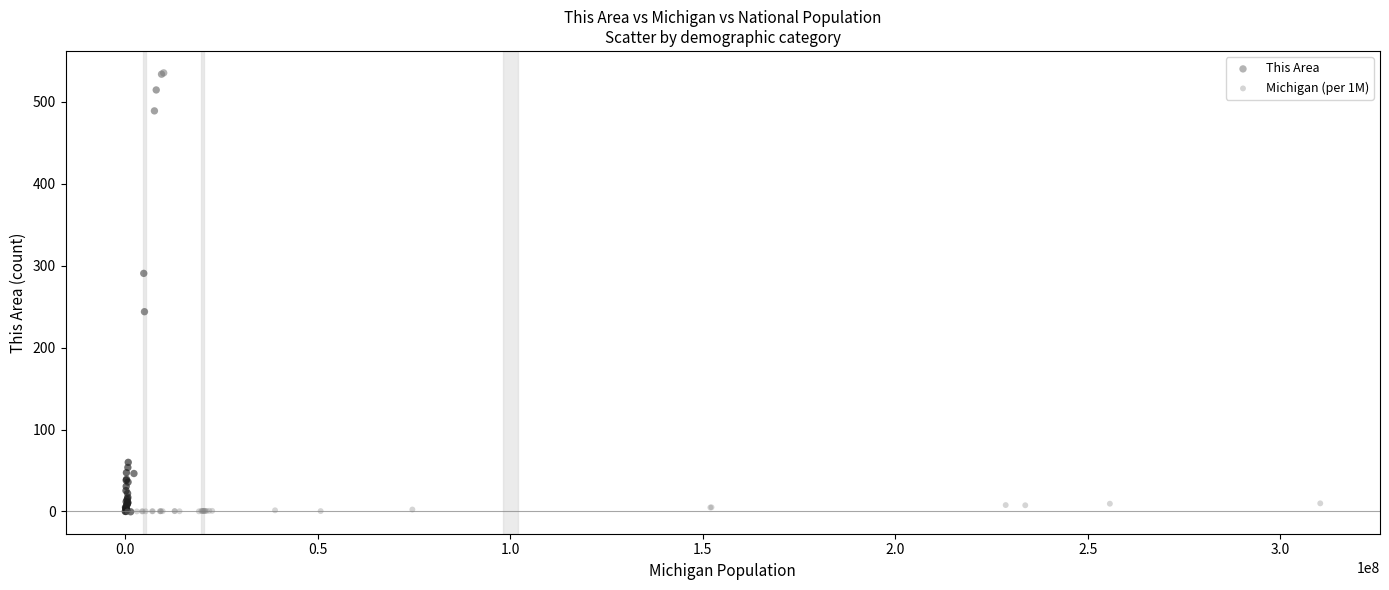

Which series has the widest spread of Y values?

This Area